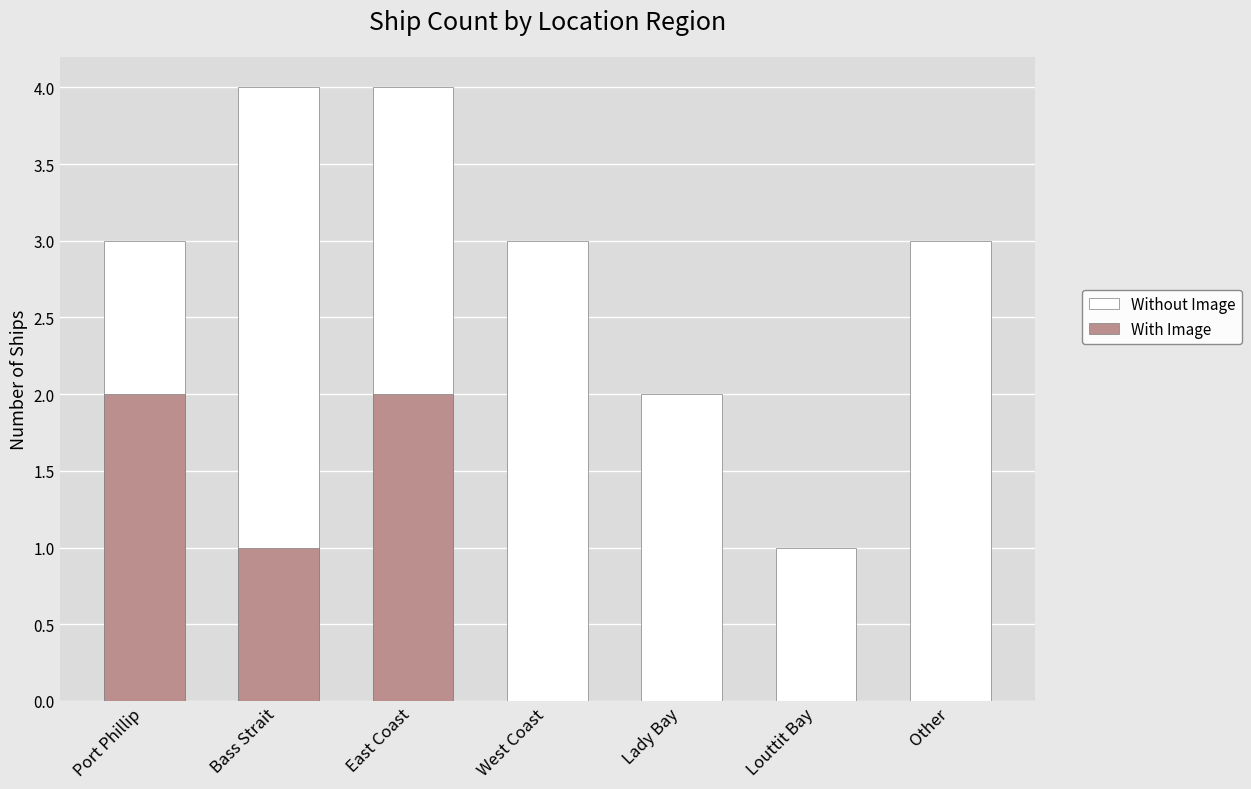

List the series in order of their peak value, lowest first.

With Image, Without Image